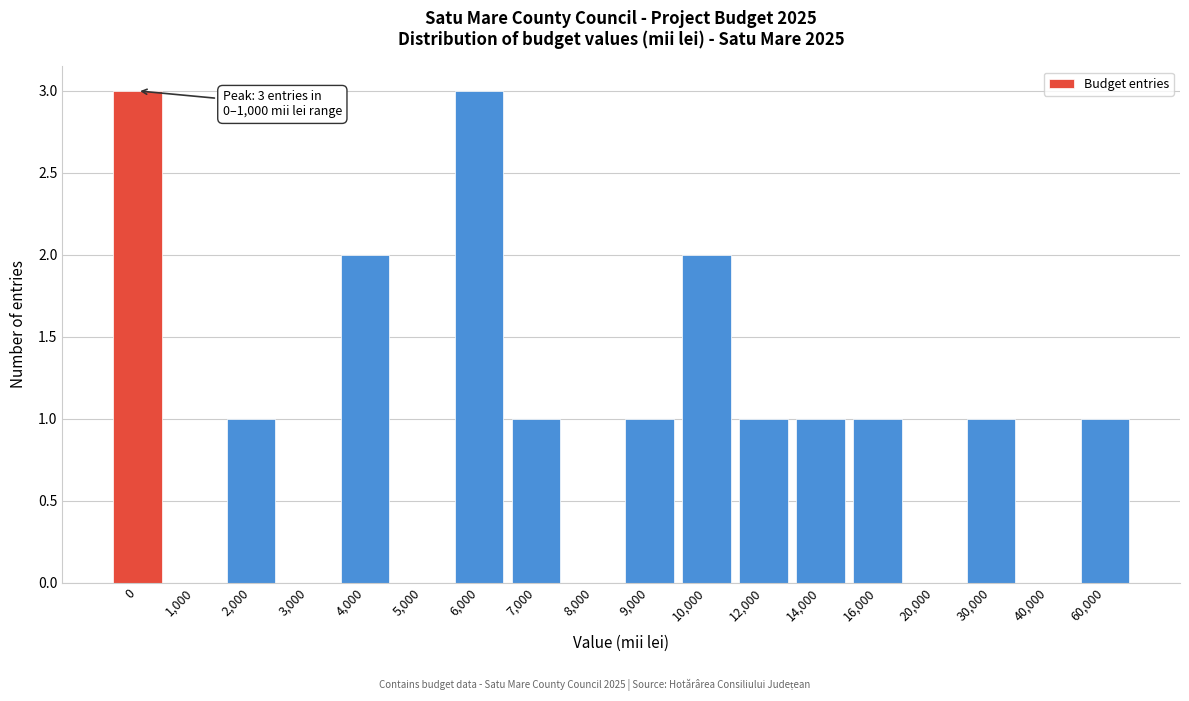

Reading right to left, extract all data points from this chart.

60,000=1	40,000=0	30,000=1	20,000=0	16,000=1	14,000=1	12,000=1	10,000=2	9,000=1	8,000=0	7,000=1	6,000=3	5,000=0	4,000=2	3,000=0	2,000=1	1,000=0	0=3